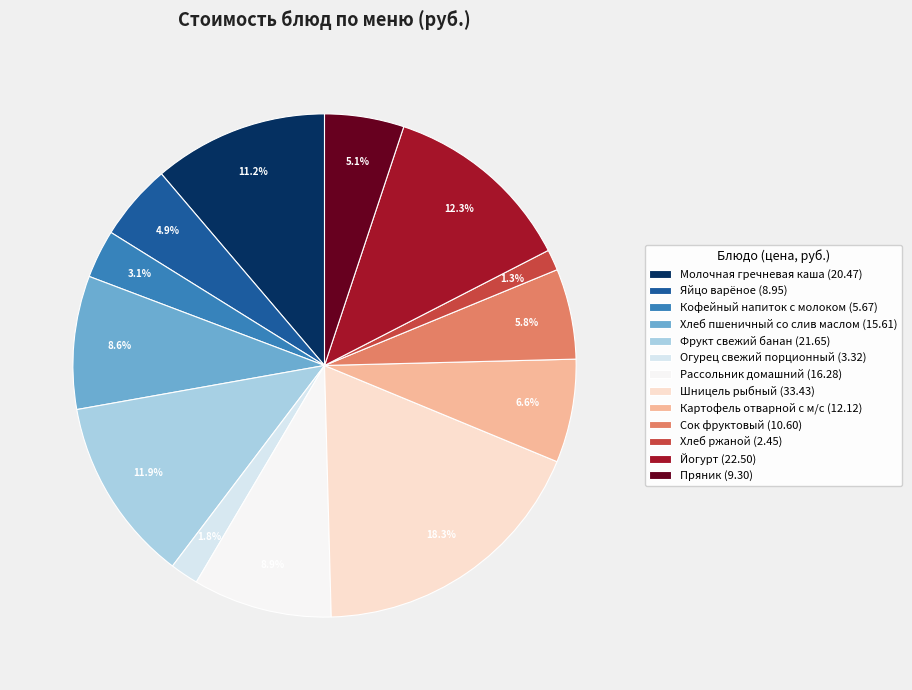

Which slice is the smallest?

Хлеб ржаной